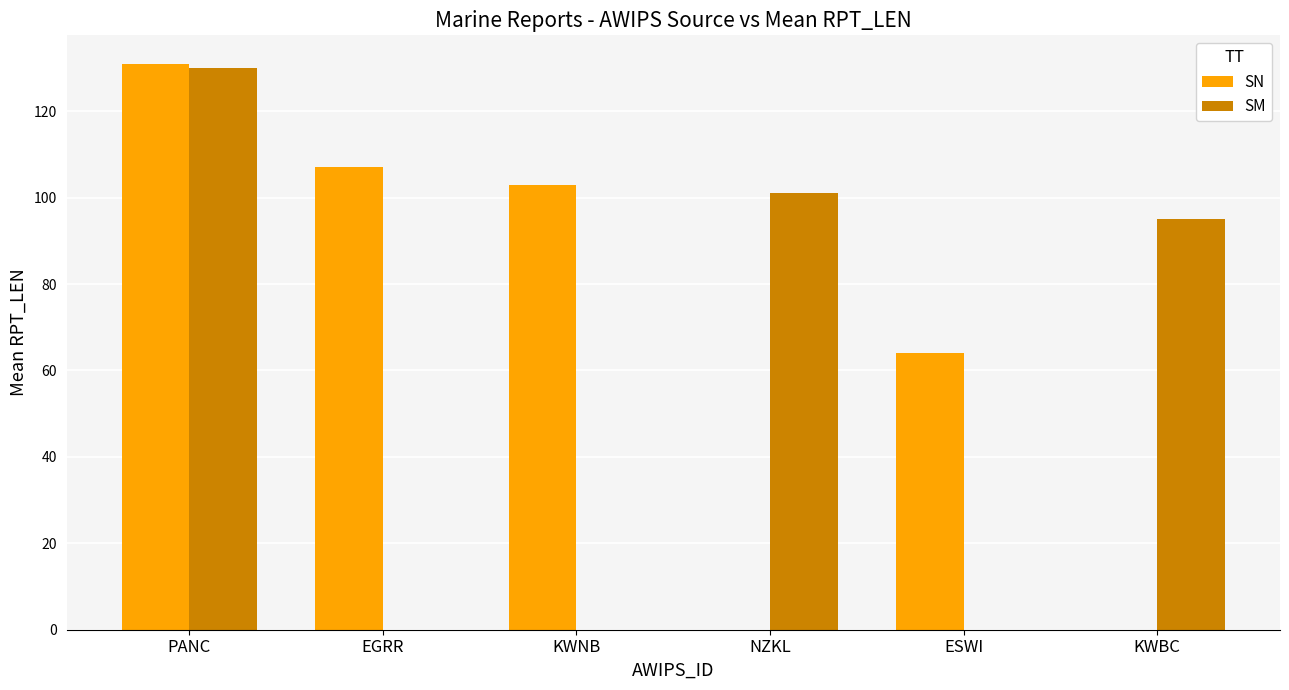

At which category is the sum across all series the highest?

PANC